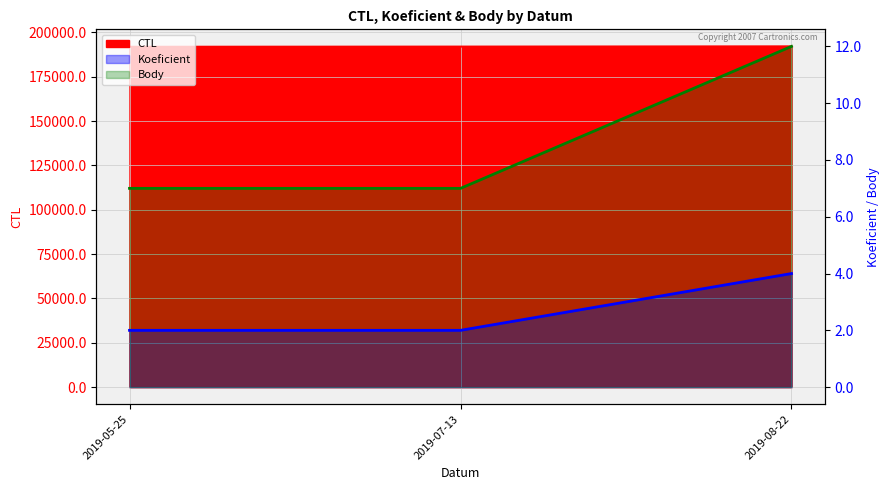

What is the value of the CTL point at the 2nd from the left?

192007